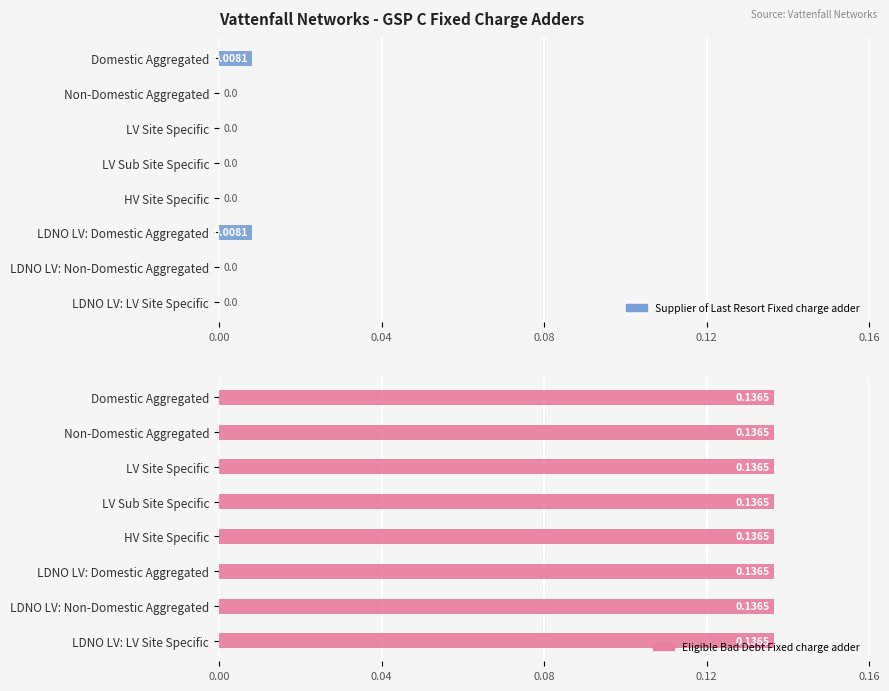

Count the number of categories in the chart.

8